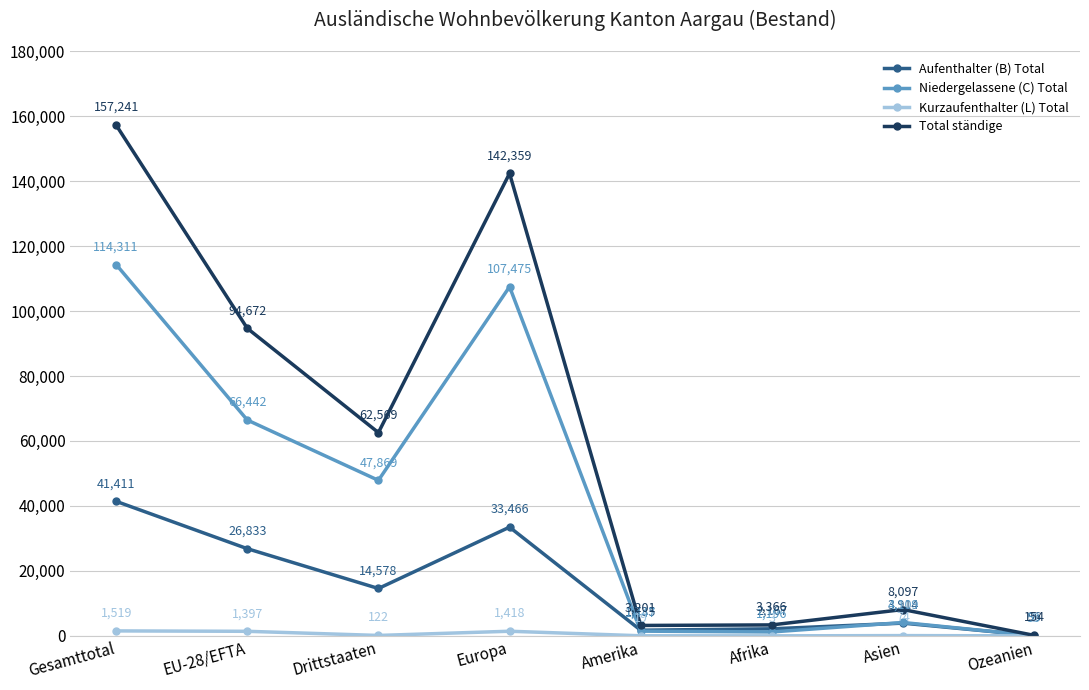

True or false: Total ständige and Niedergelassene (C) Total cross at least once.

False